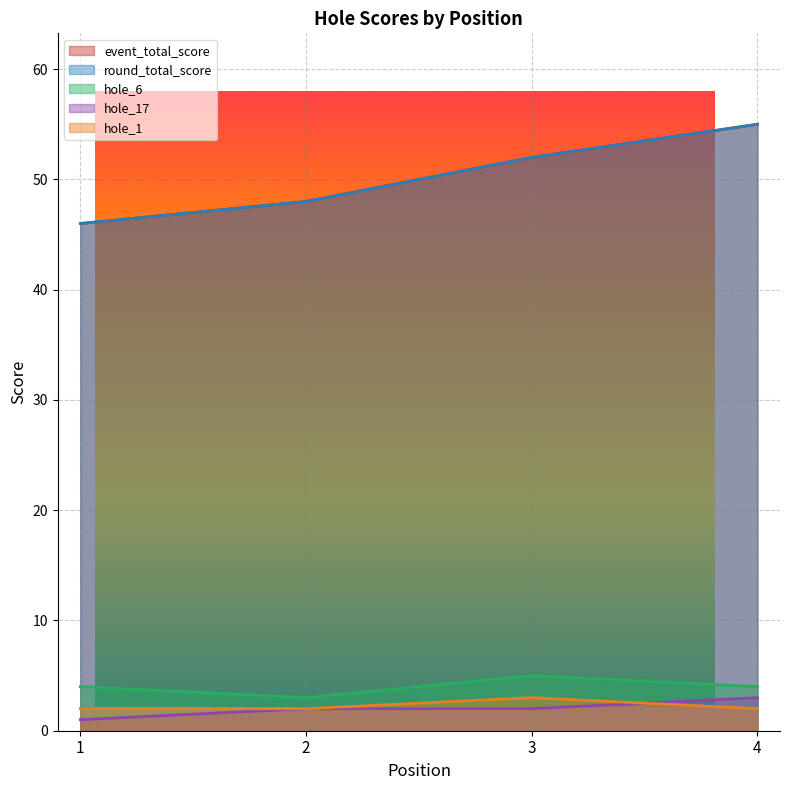

What is the difference between the maximum and minimum values in the hole_1 series?

1